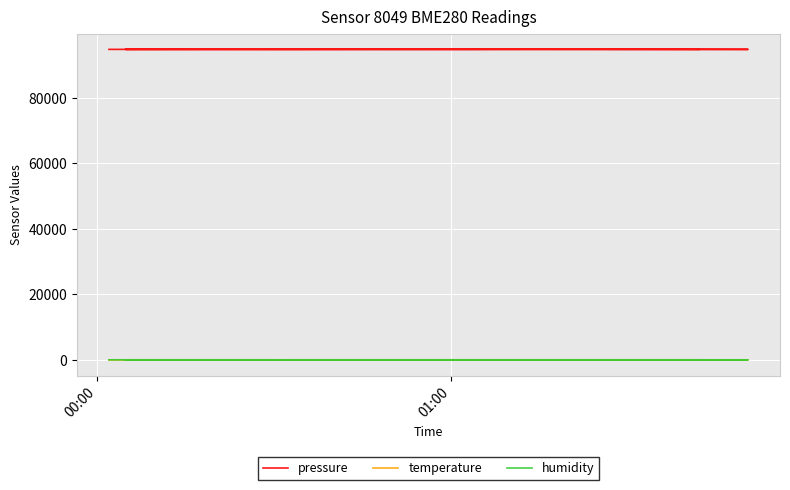

At which label does humidity first exceed 77?

01:00